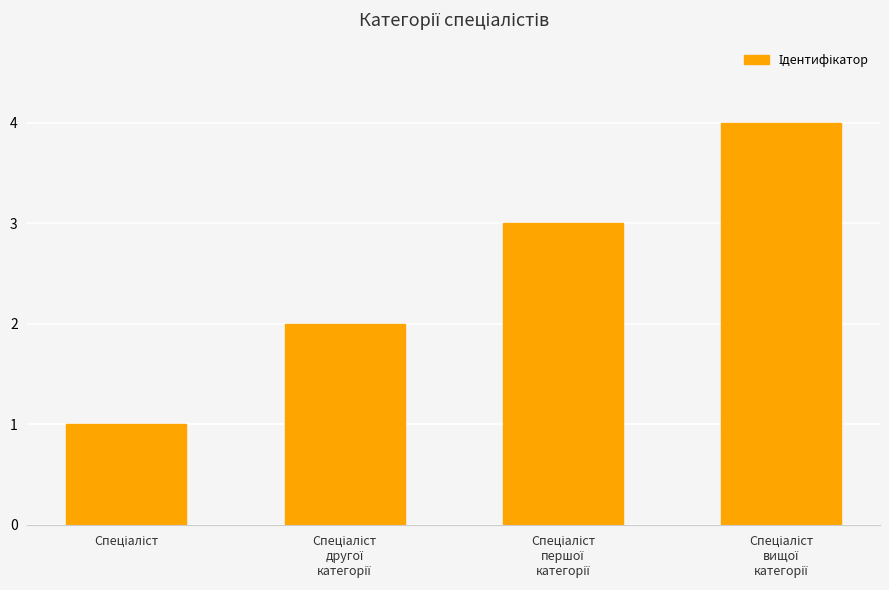

What is the difference between the maximum and minimum values?

3